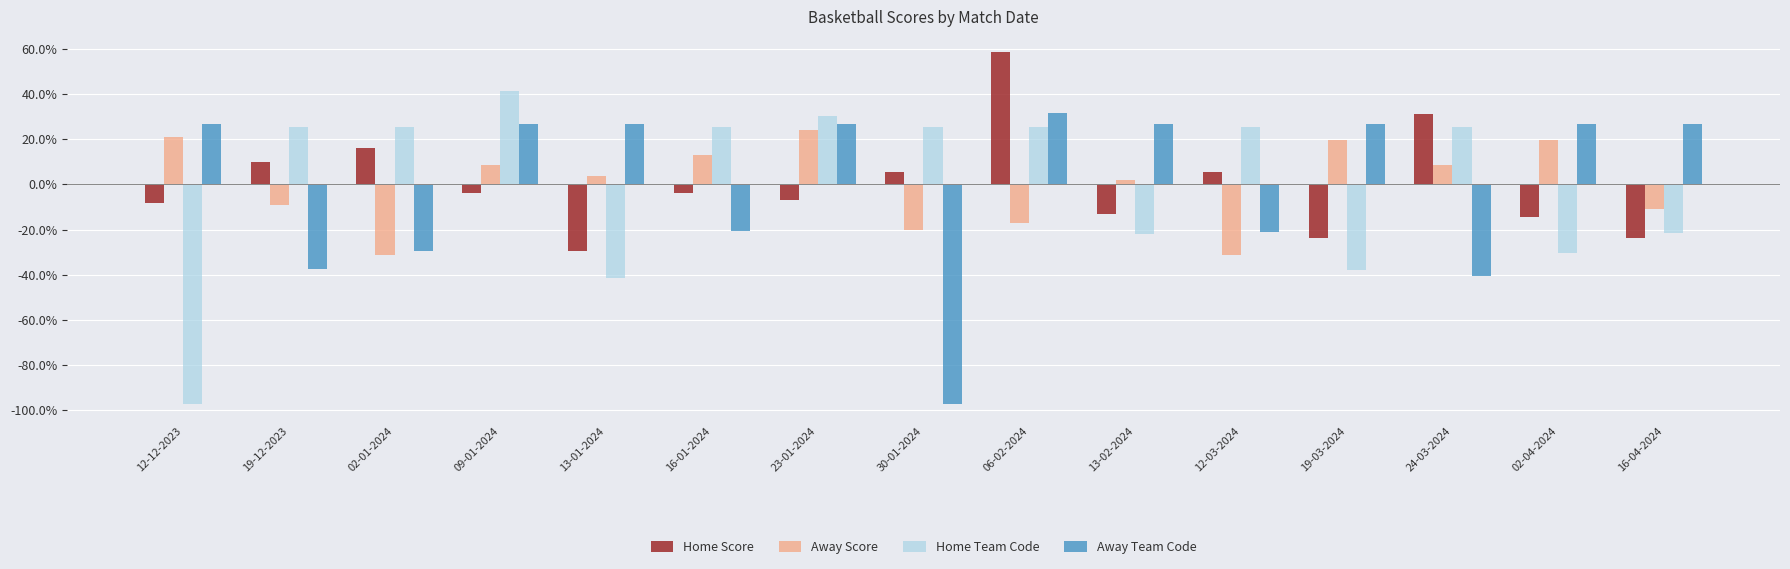

What is the lowest value of the Away Score series?

-31.5